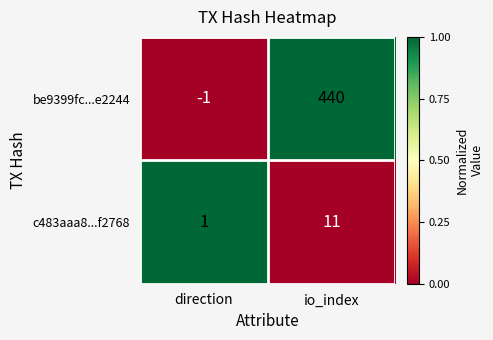

True or false: be9399fc...e2244 has a value of 91 at io_index.

False